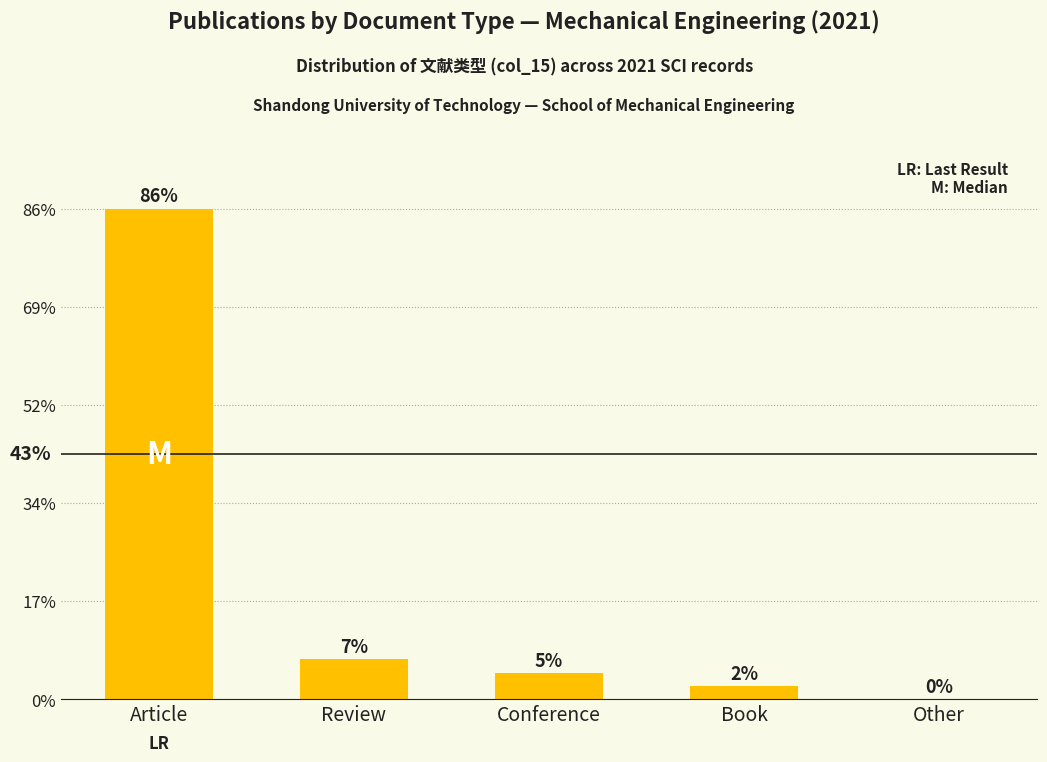

Are the bars horizontal?

No